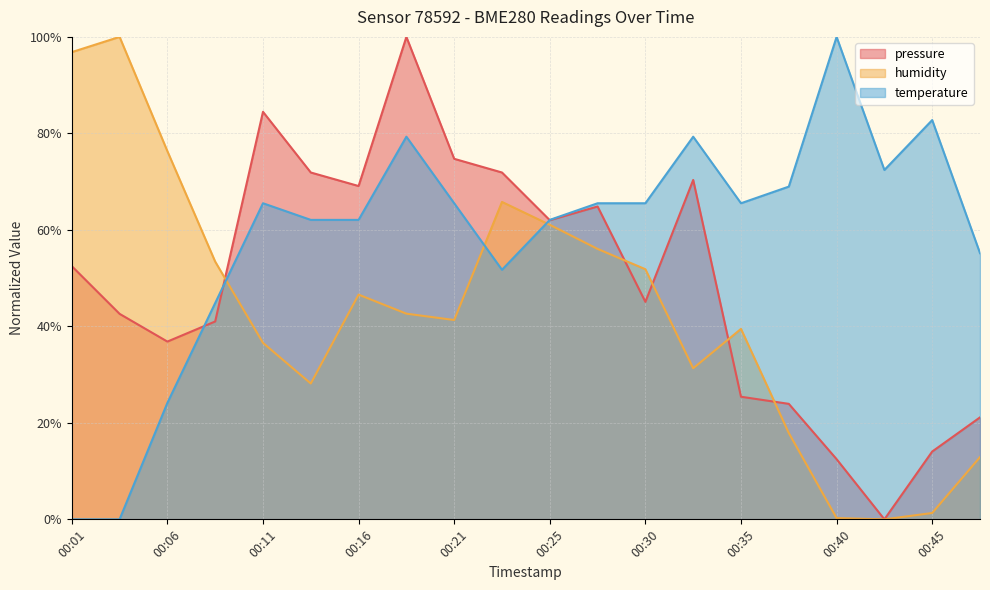

What are all the series names shown in the legend?

pressure, humidity, temperature